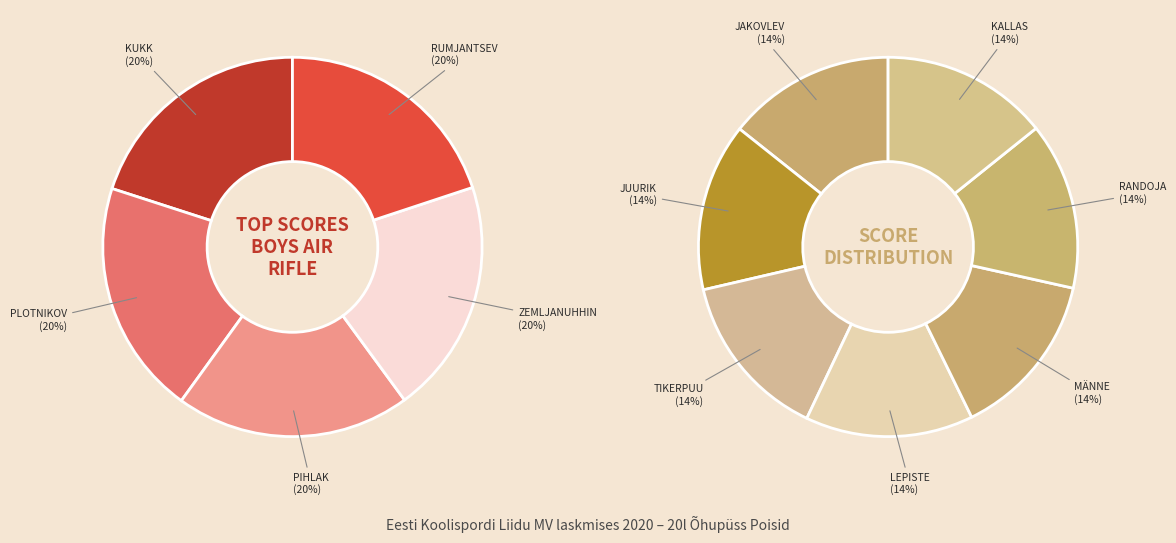

Combined, do LEPISTE Raimond and KUKK Manfred account for over 50%?

No